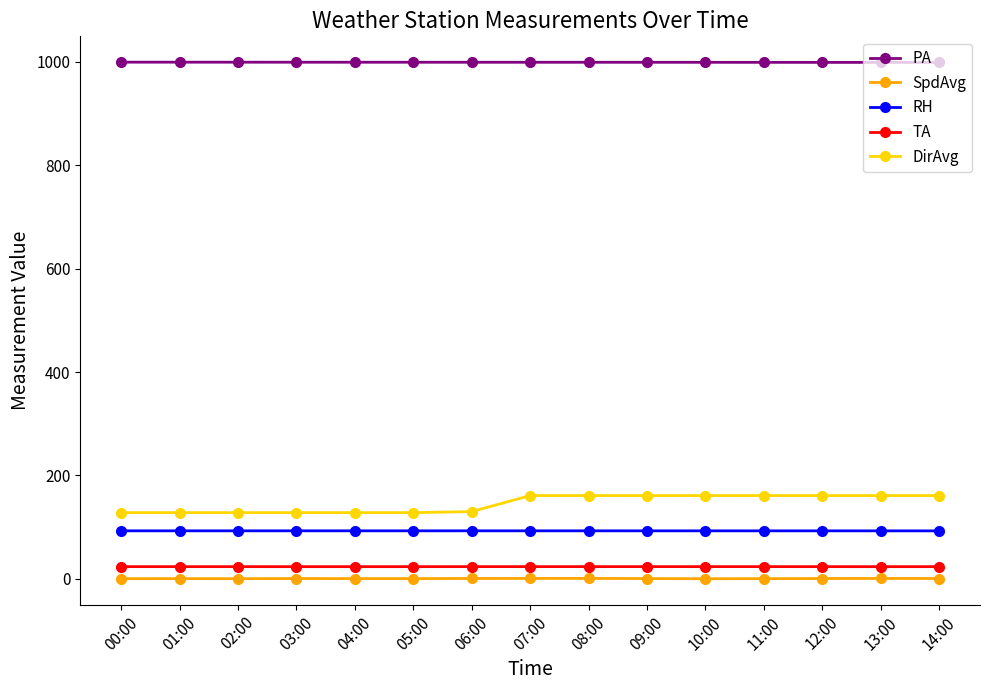

True or false: SpdAvg and PA cross at least once.

False